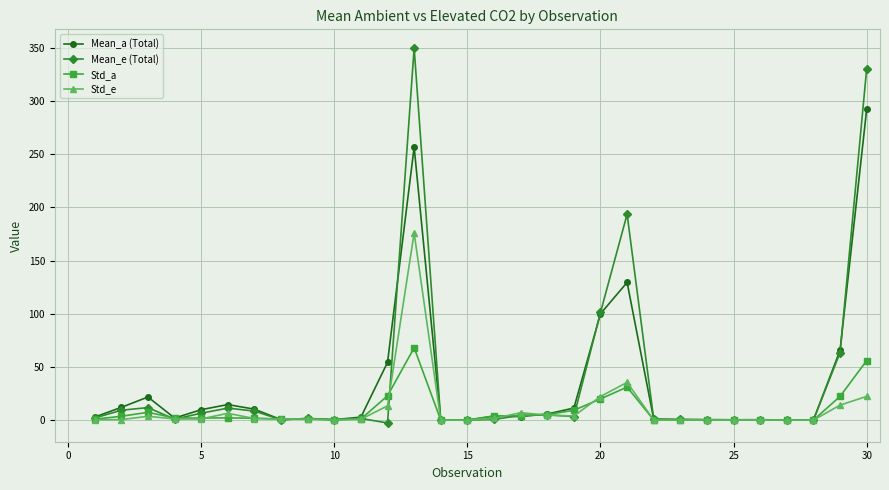

What is the highest value of the Mean_a (Total) series?

292.4